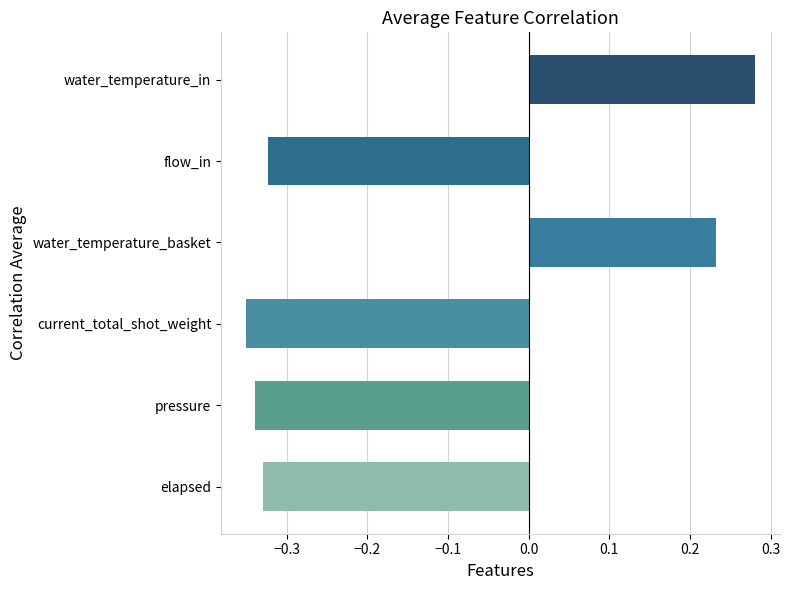

What is the difference between the maximum and minimum values?

0.6